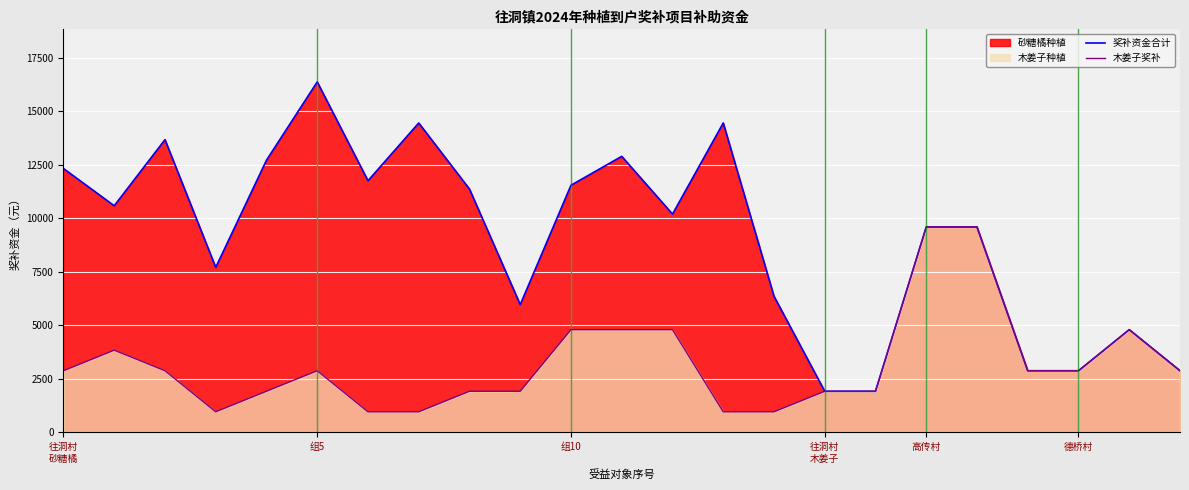

True or false: 奖补资金合计 and 木姜子奖补 cross at least once.

False